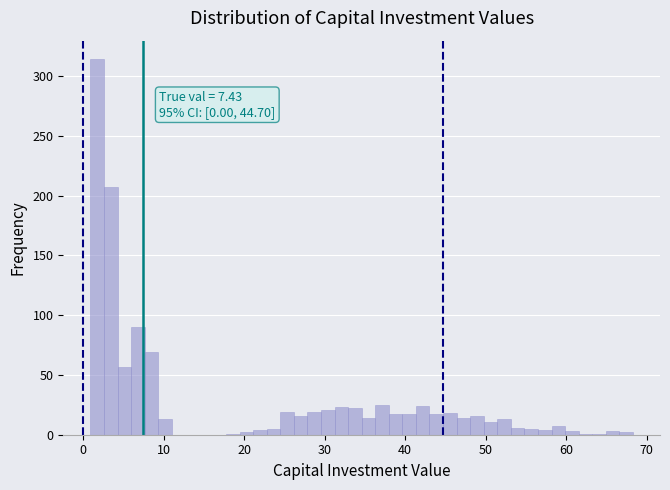

Read against the x-axis, roughly where is the centre of the tallest bar?

2